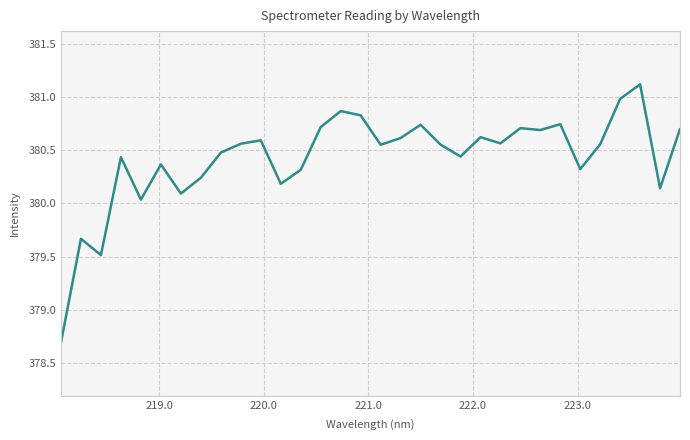

What is the smallest value displayed?

378.7